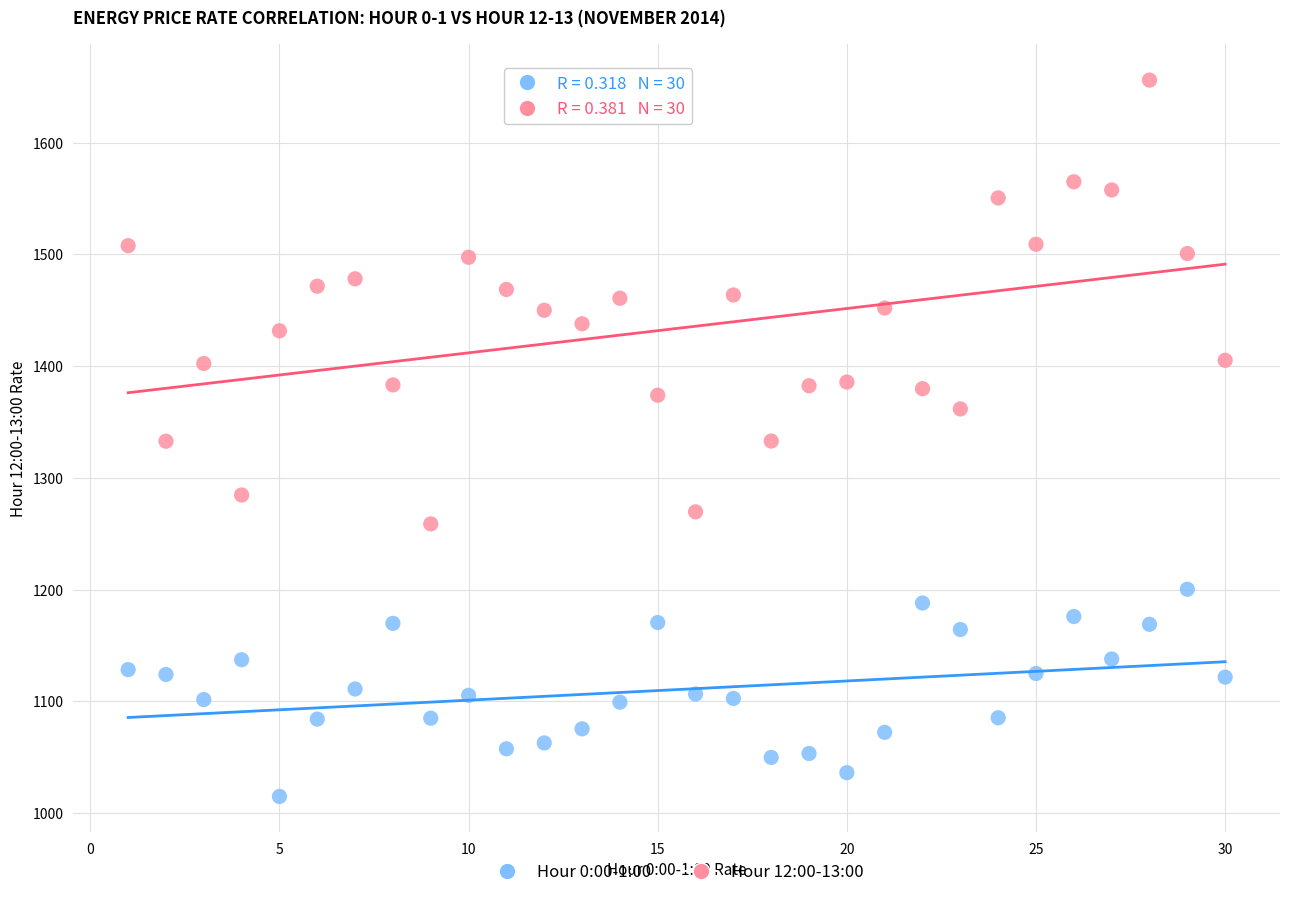

Which series reaches the minimum Y coordinate?

Hour 0:00-1:00